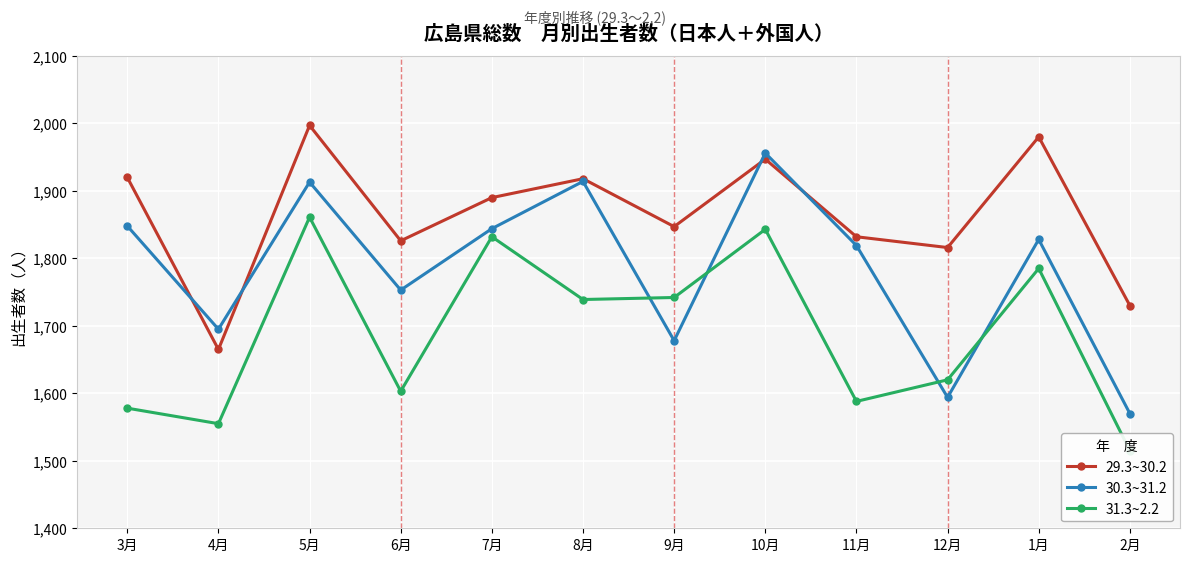

How many times do 30.3~31.2 and 31.3~2.2 cross each other?

4